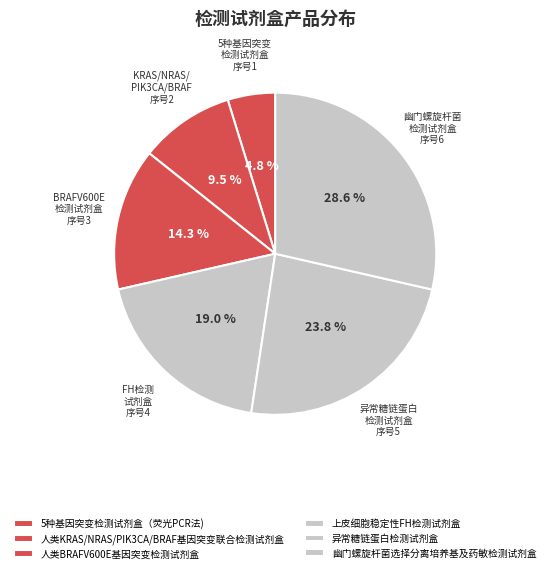

To the nearest percent, what portion does 人类BRAFV600E基因突变检测试剂盒 represent?

14%